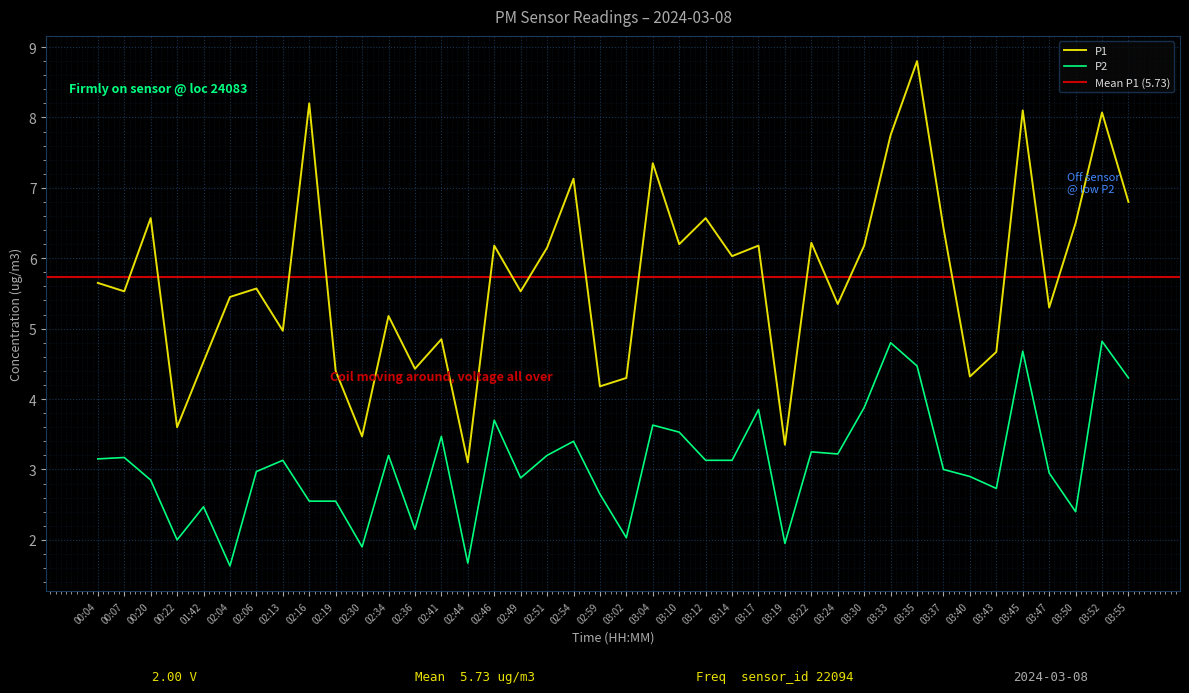

Reading left to right, what are all the values shown in this chart?

P1: 5.7	5.5	6.6	3.6	4.5	5.5	5.6	5.0	8.2	4.4	3.5	5.2	4.4	4.8	3.1	6.2	5.5	6.2	7.1	4.2	4.3	7.3	6.2	6.6	6.0	6.2	3.4	6.2	5.3	6.2	7.8	8.8	6.4	4.3	4.7	8.1	5.3	6.5	8.1	6.8
P2: 3.1	3.2	2.9	2.0	2.5	1.6	3.0	3.1	2.5	2.5	1.9	3.2	2.1	3.5	1.7	3.7	2.9	3.2	3.4	2.6	2.0	3.6	3.5	3.1	3.1	3.9	1.9	3.2	3.2	3.9	4.8	4.5	3.0	2.9	2.7	4.7	3.0	2.4	4.8	4.3